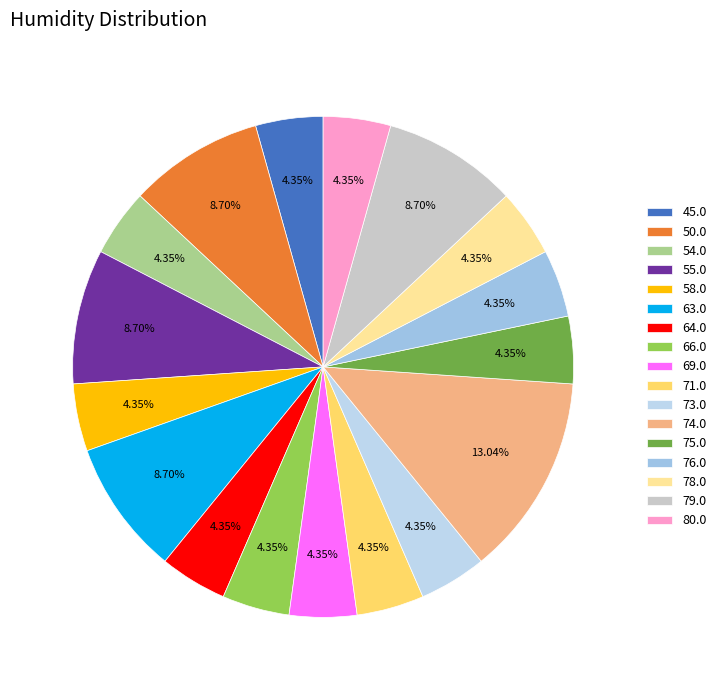

How many slices are in this pie chart?

17